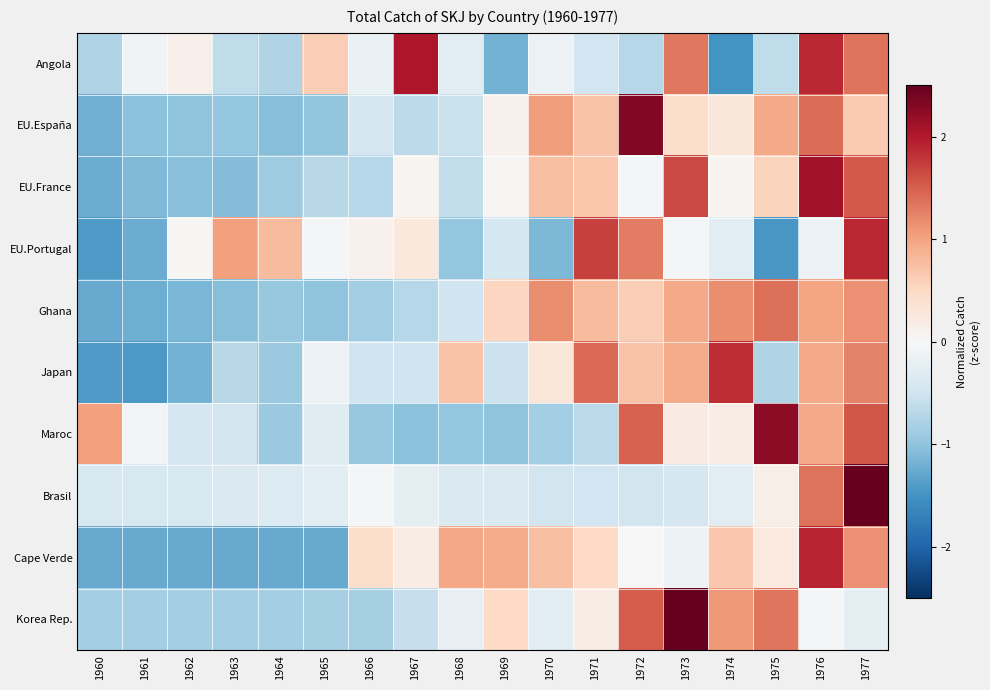

Which has a higher value, 1967 or 1969?

1967